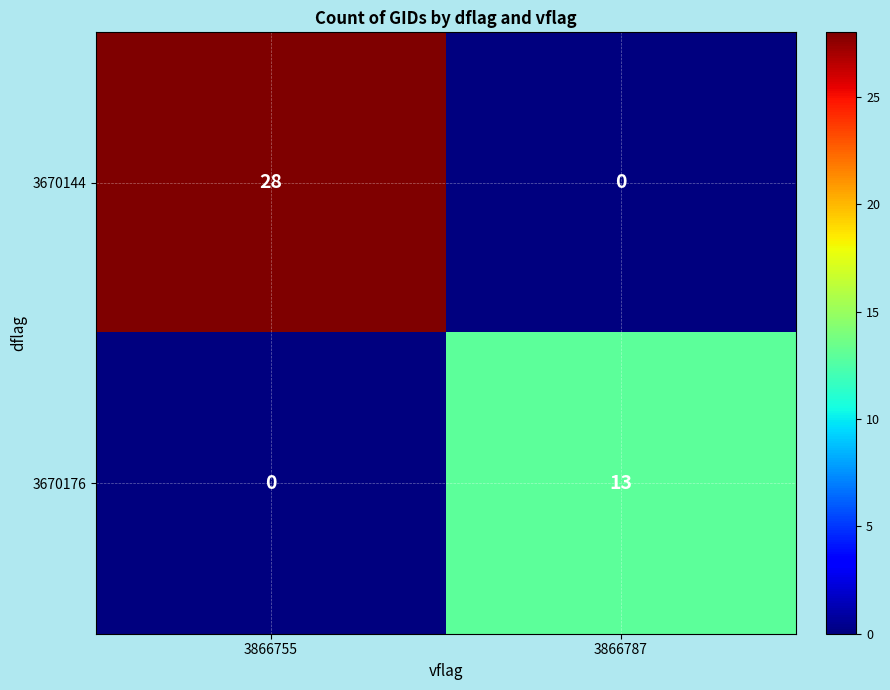

Is the value of 3670144 at 3866755 greater than the value of 3670176 at 3866787?

Yes